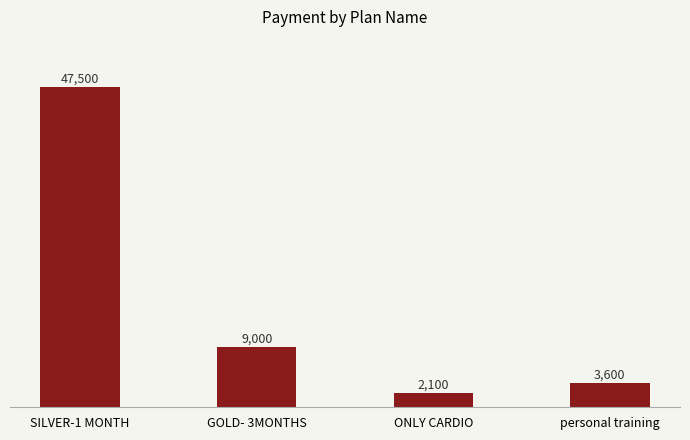

Reading right to left, transcribe all the data shown in this chart.

personal training=3600	ONLY CARDIO=2100	GOLD- 3MONTHS=9000	SILVER-1 MONTH=47500